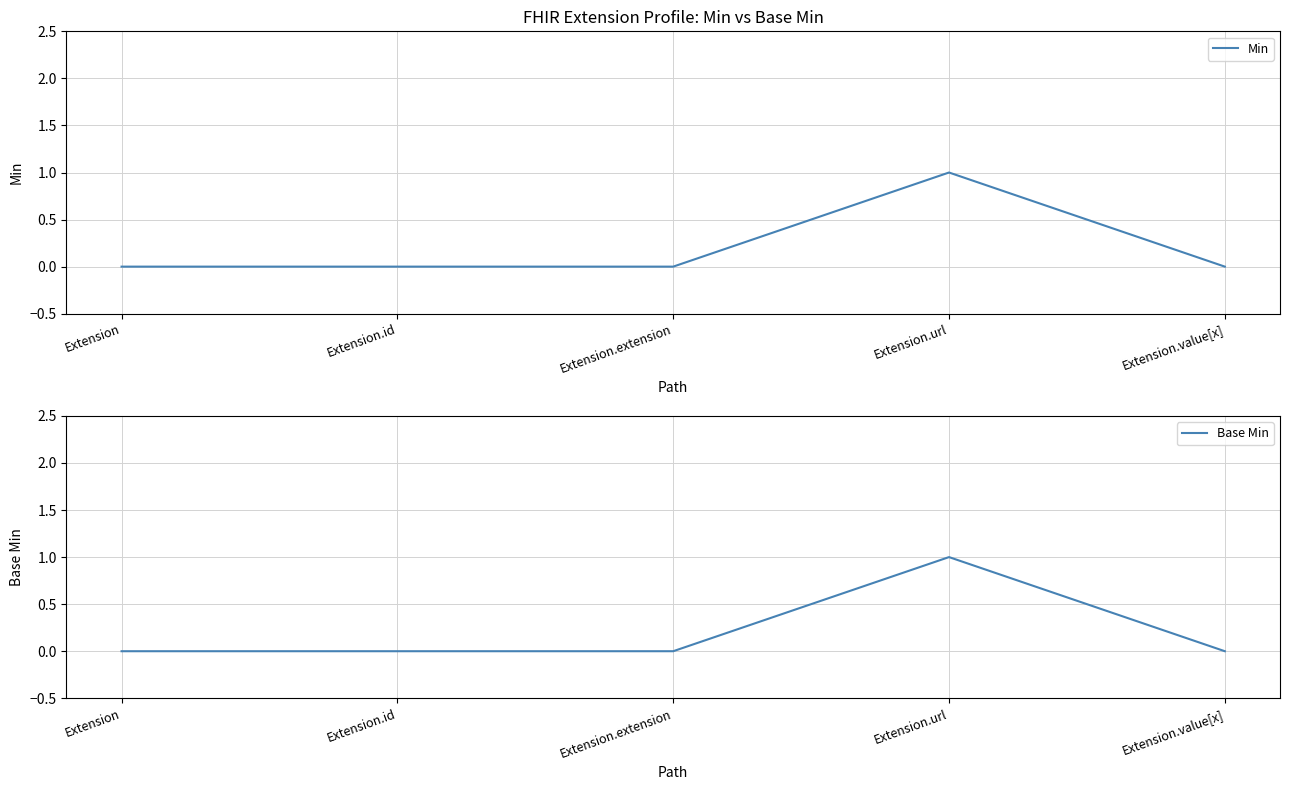

Where is the first local maximum for Base Min?

Extension.url